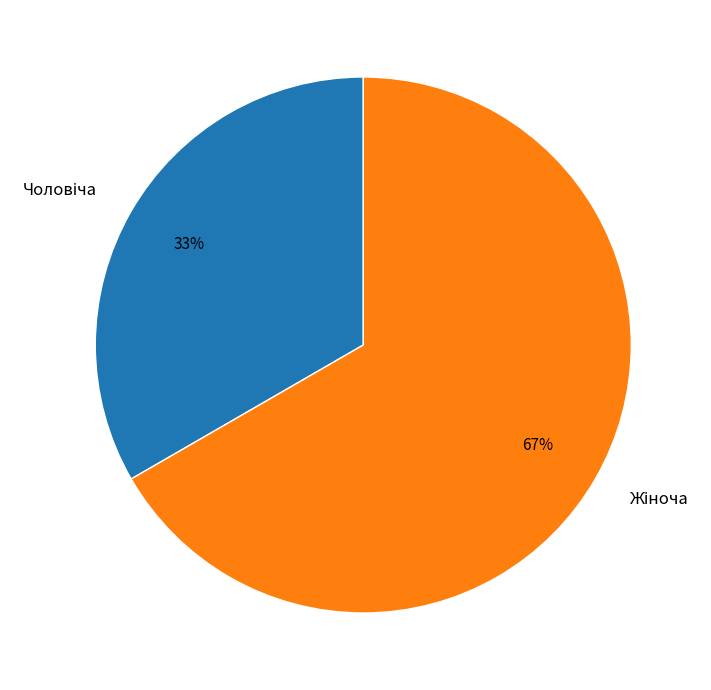

Does any single category account for the majority?

Yes